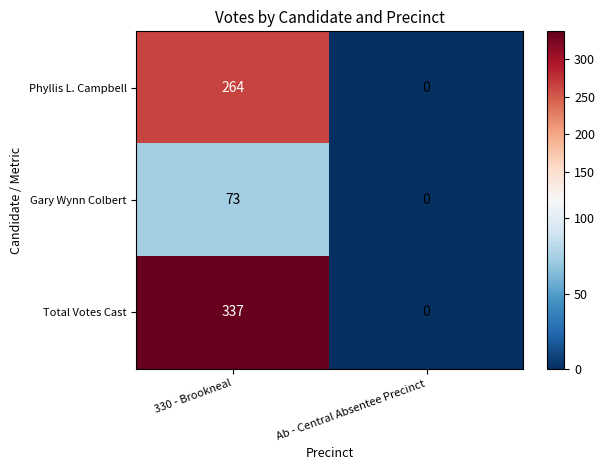

The value of Total Votes Cast at Ab - Central Absentee Precinct is -183. True or false?

False